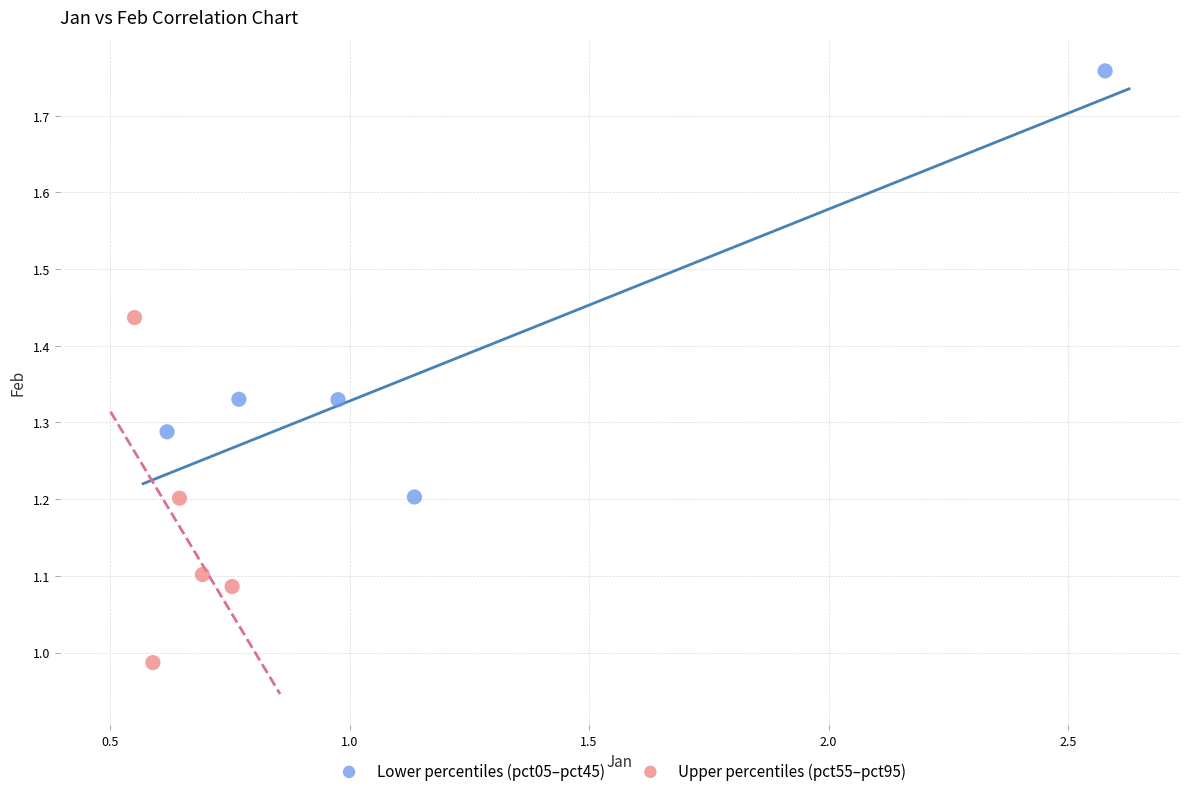

Which series has the widest spread of Y values?

Lower percentiles (pct05–pct45)